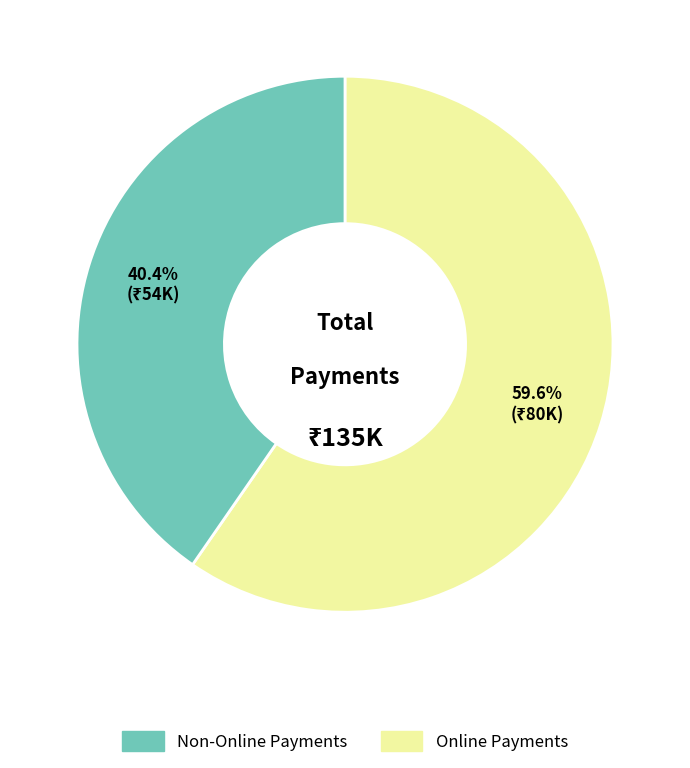

Is there a majority slice in this chart?

Yes